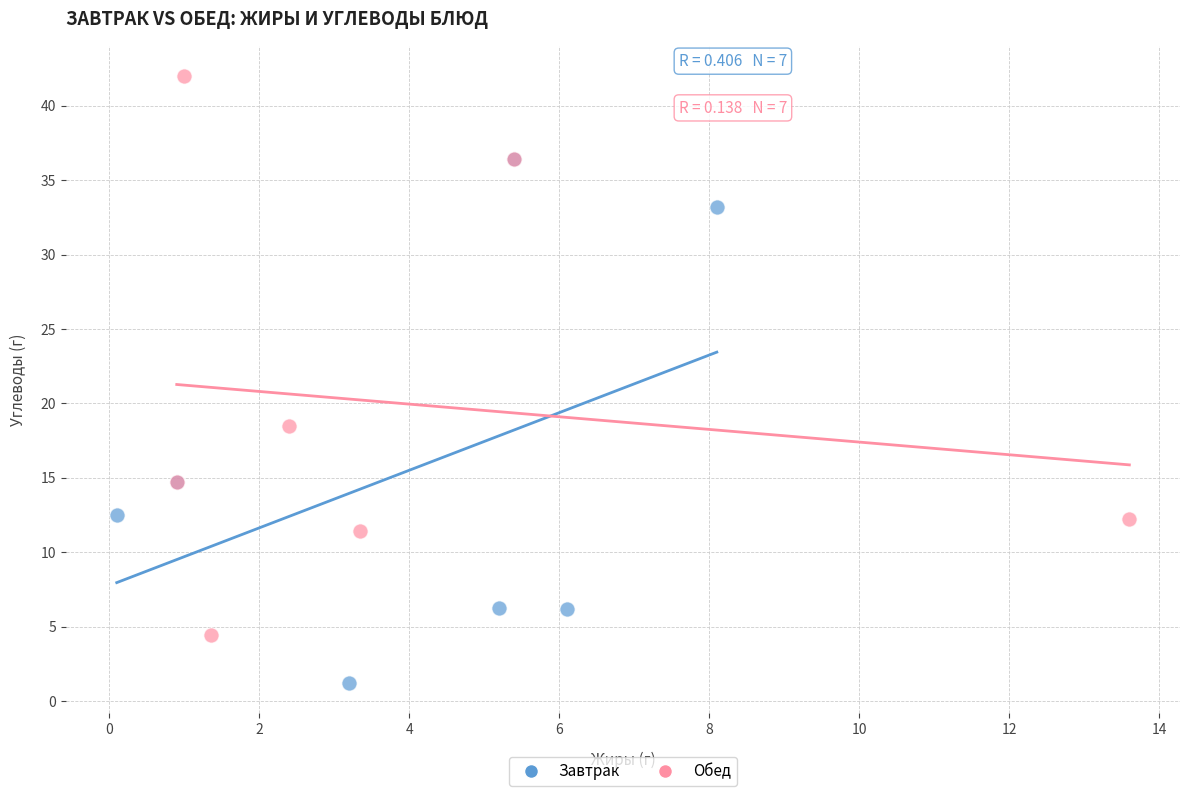

Which series reaches the maximum Y coordinate?

Обед